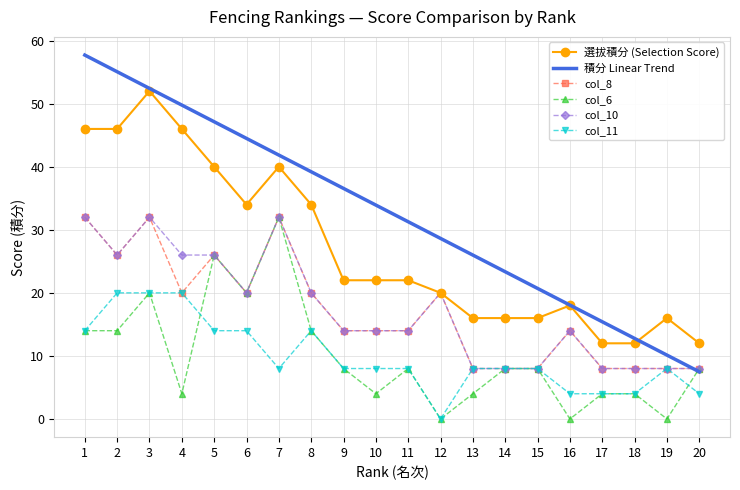

What is the total value across all series at 16?

68.1